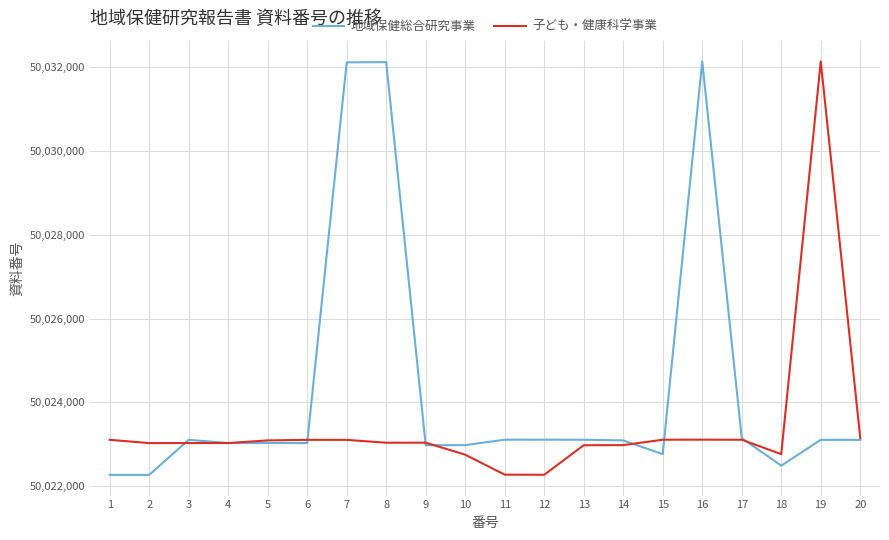

What is the sum of all 地域保健総合研究事業 values?

1000486042